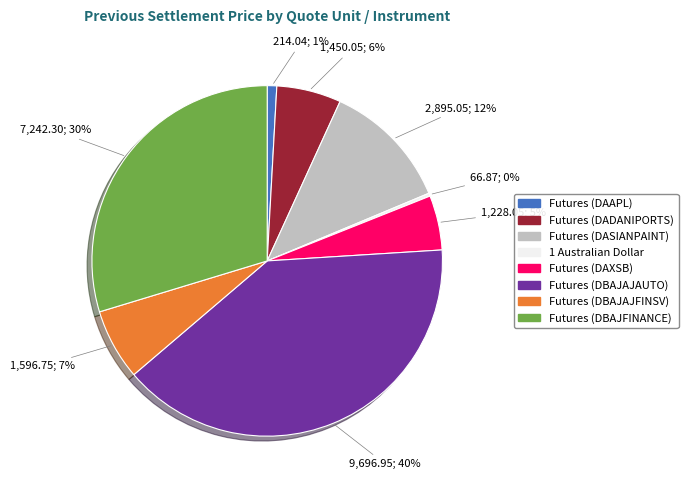

To the nearest percent, what portion does Futures (DASIANPAINT) represent?

12%